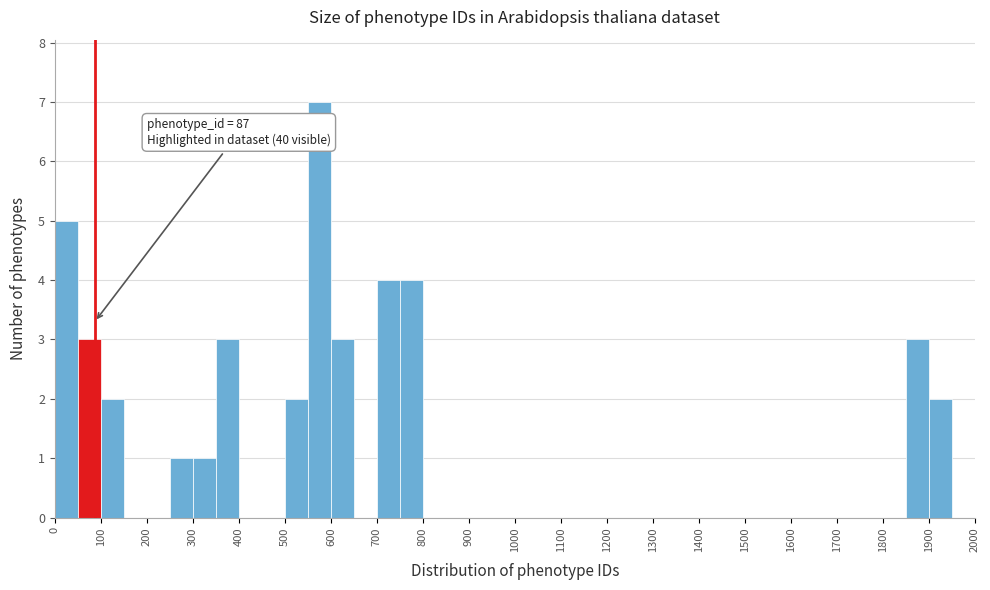

Over which range of the x-axis is the bar tallest?

550 to 600